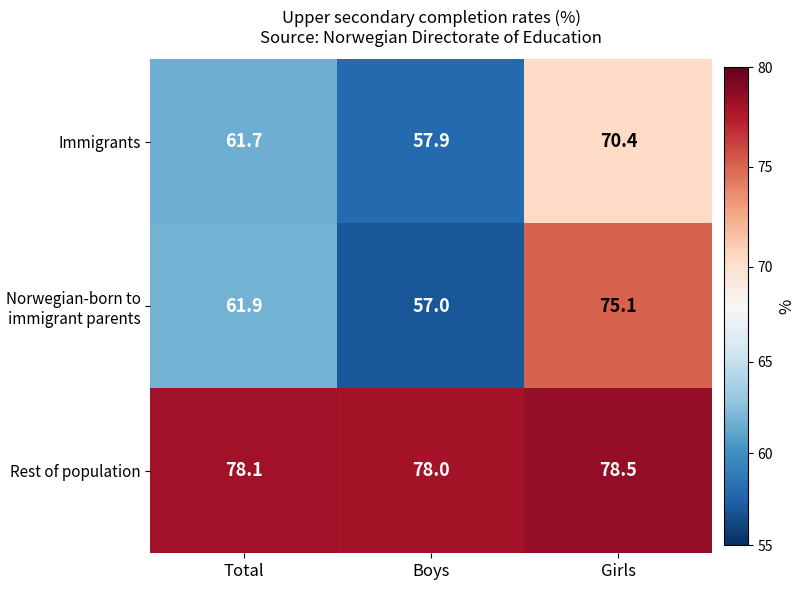

Between Total and Boys, which series saw the biggest shift?

Norwegian-born to immigrant parents